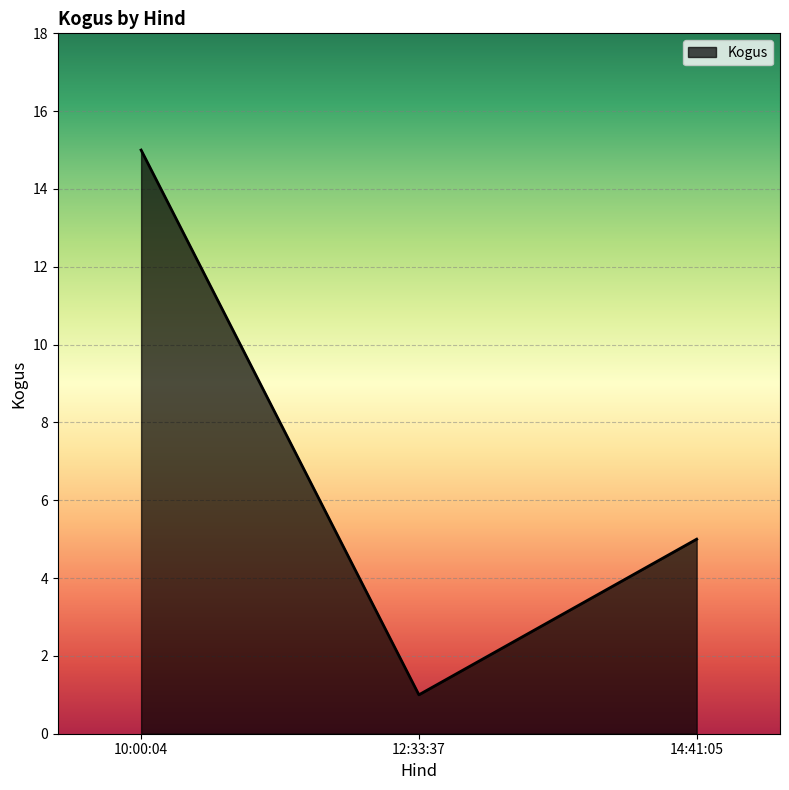

What is the maximum value shown in the chart?

15